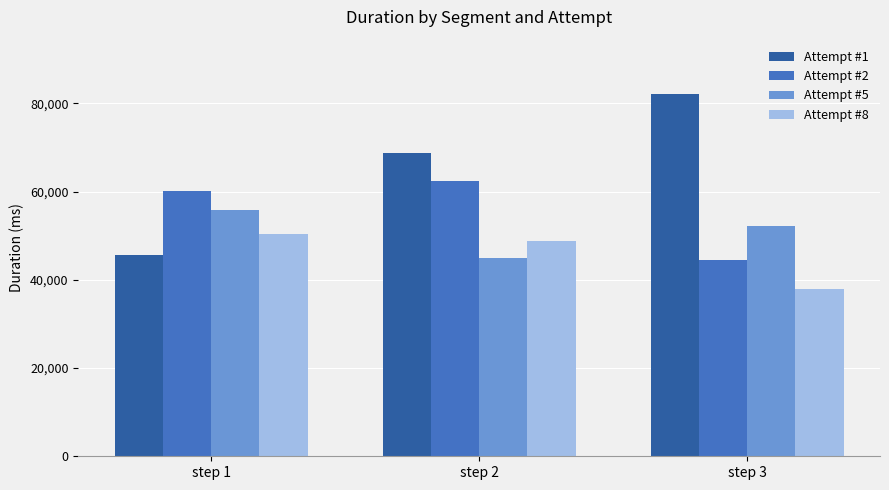

What is the maximum value for Attempt #1?

82093